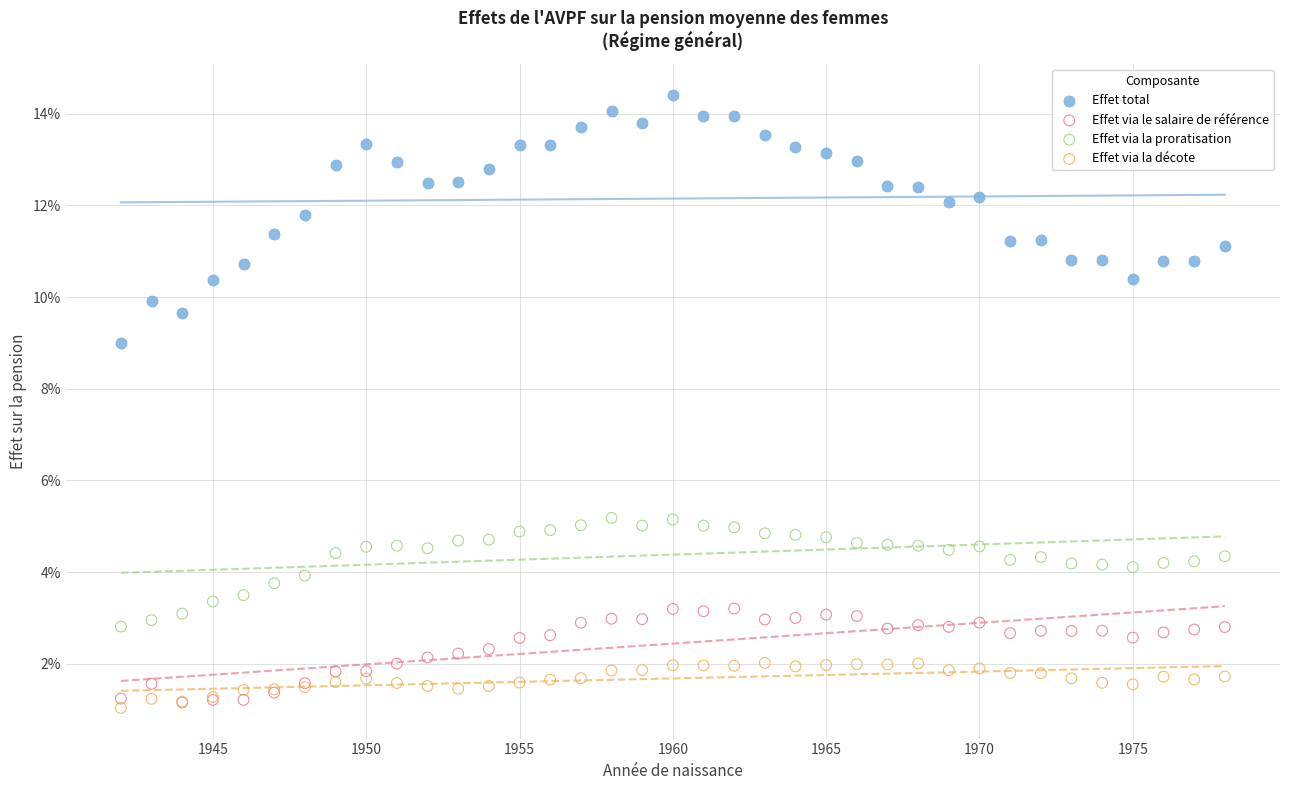

What are all the series names shown in the legend?

Effet total, Effet via le salaire de référence, Effet via la proratisation, Effet via la décote